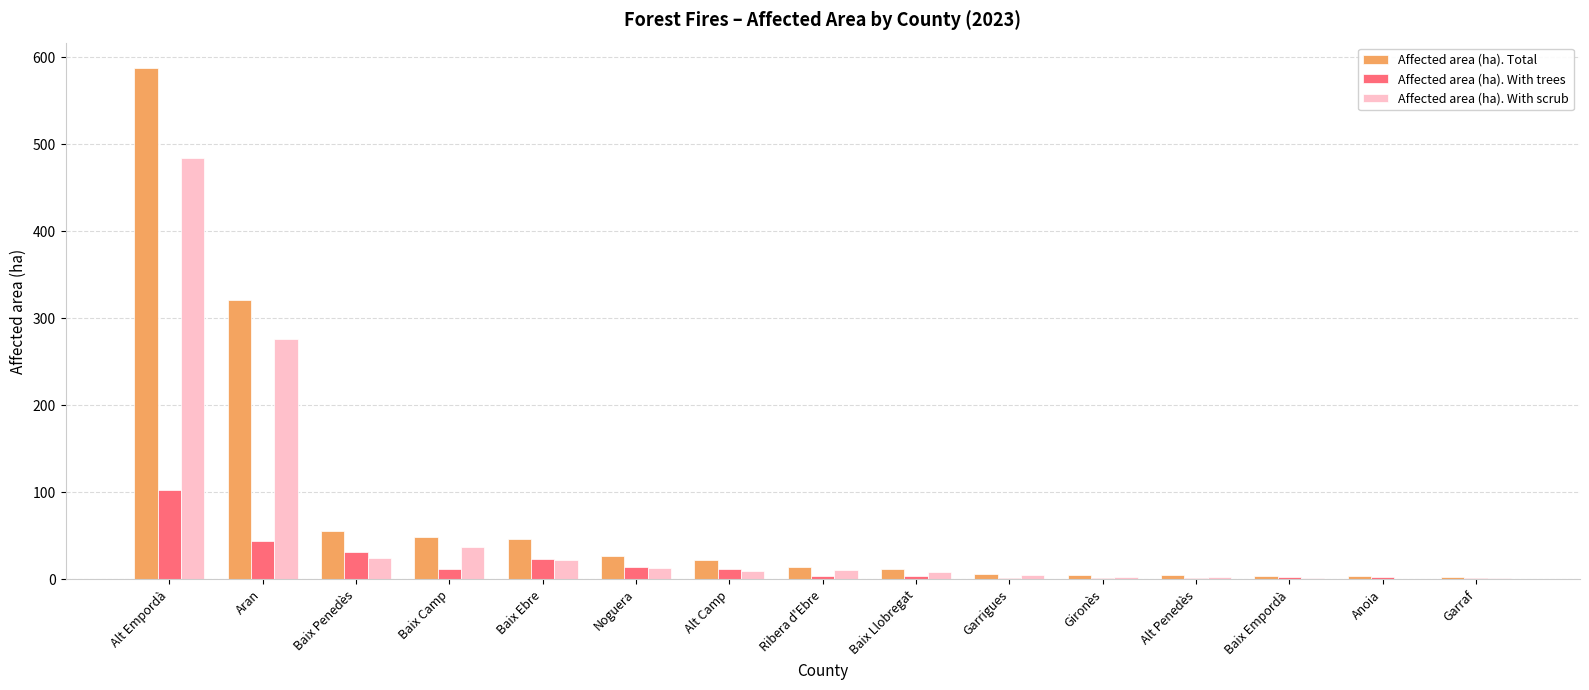

Is it true that Affected area (ha). With scrub equals 428.0 at Aran?

False